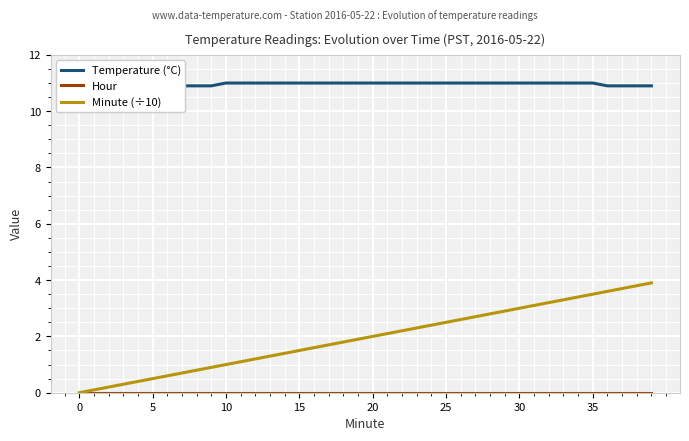

Which series has the largest total across all categories?

Temperature (°C)